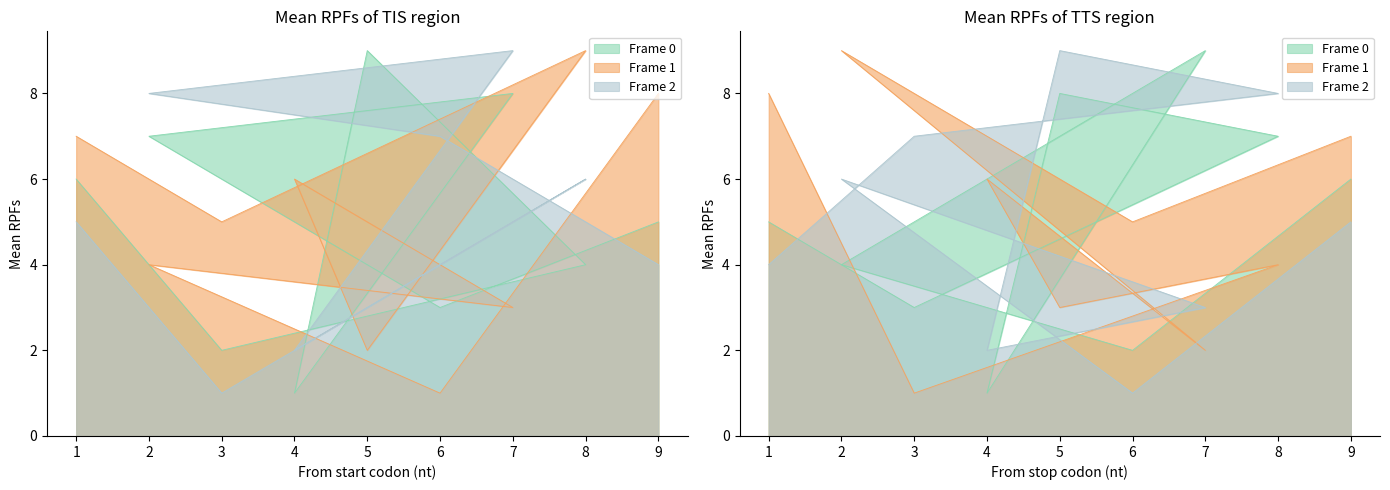

True or false: Frame 2 (col_7) and Frame 1 (col_3) cross at least once.

True